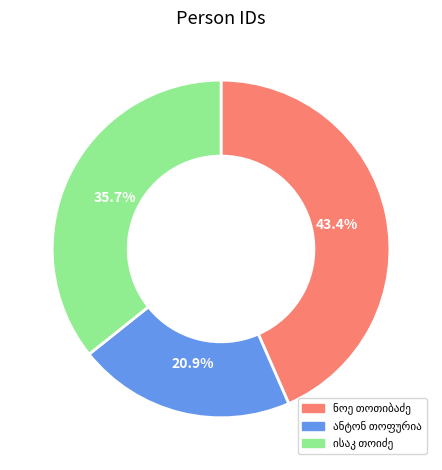

Count the number of slices in the pie.

3